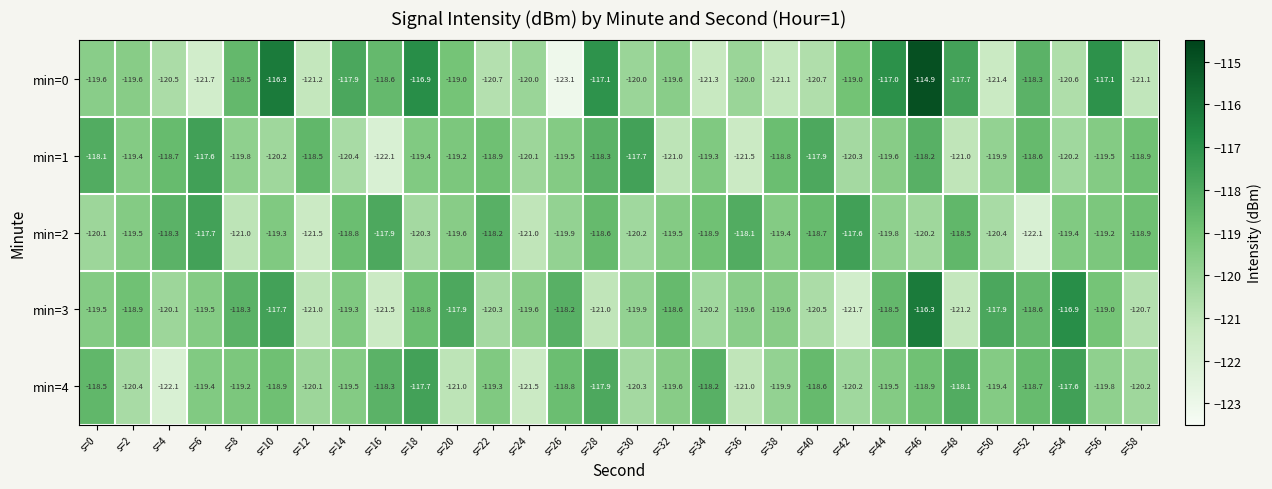

At which category is the sum across all series the highest?

s=46